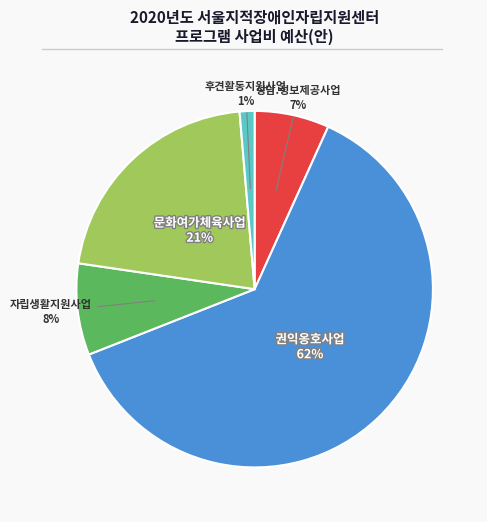

To the nearest percent, what is the average slice percentage?

20%